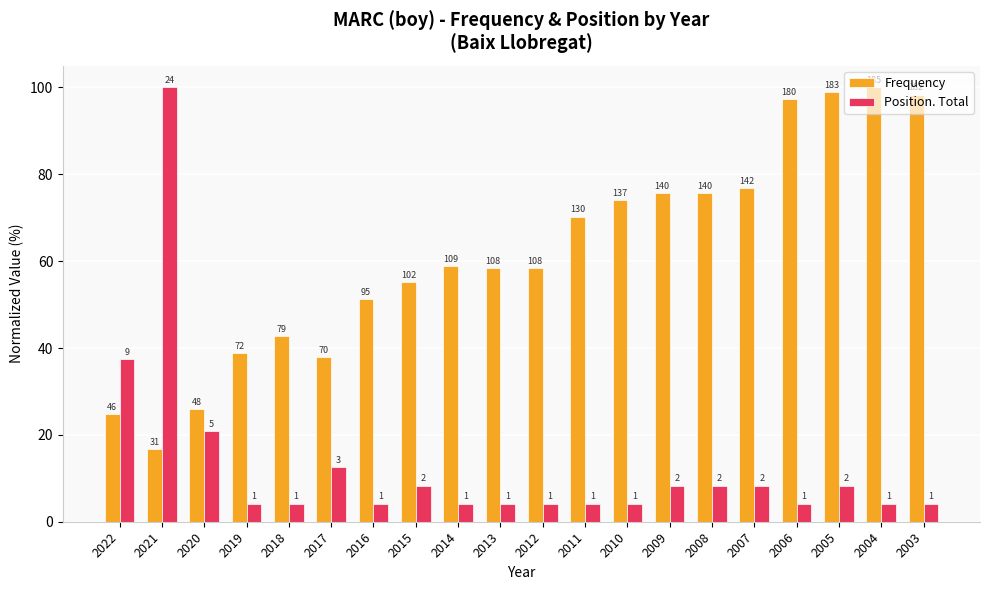

Does the chart contain any negative values?

No